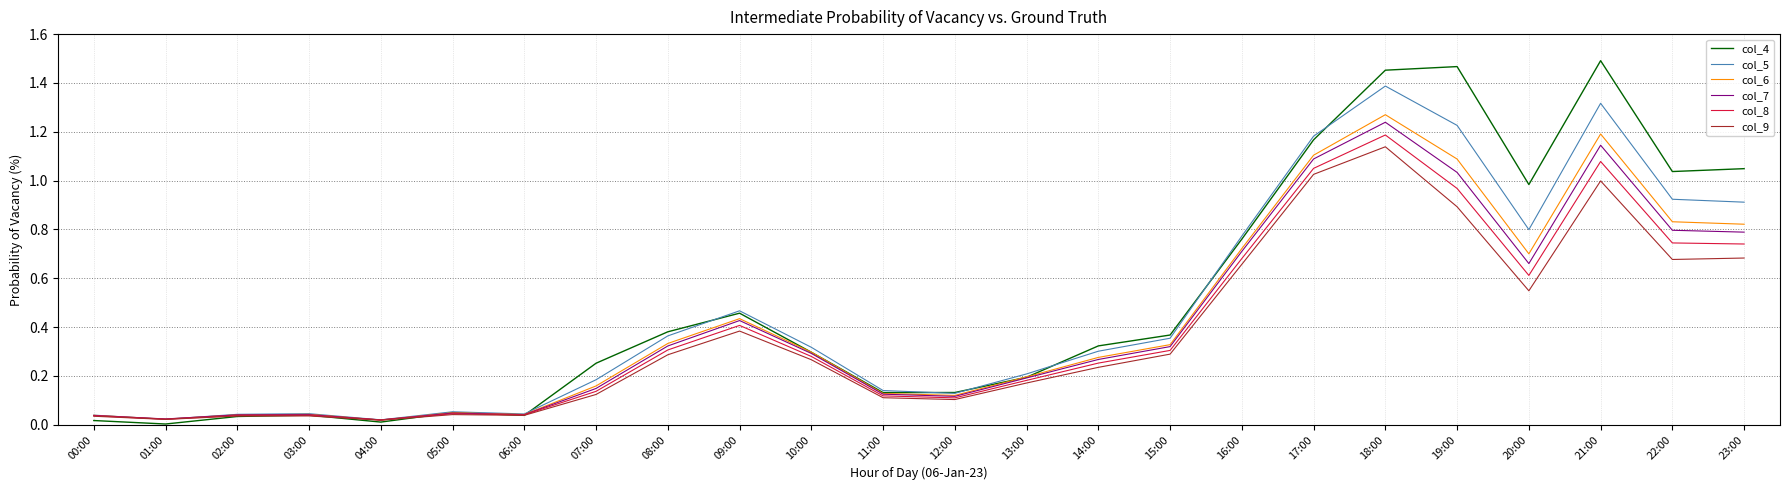

Between 09:00 and 18:00, which series saw the biggest shift?

col_4